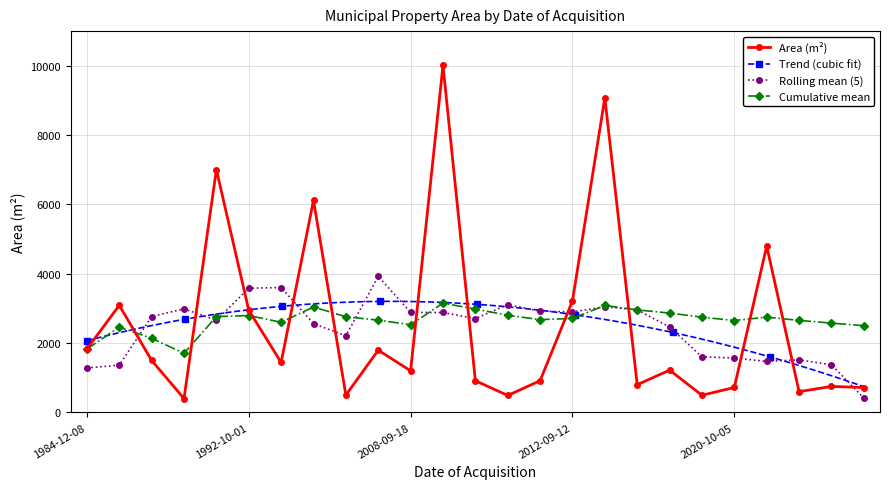

What is the value of the 18th point from the left?

800.0